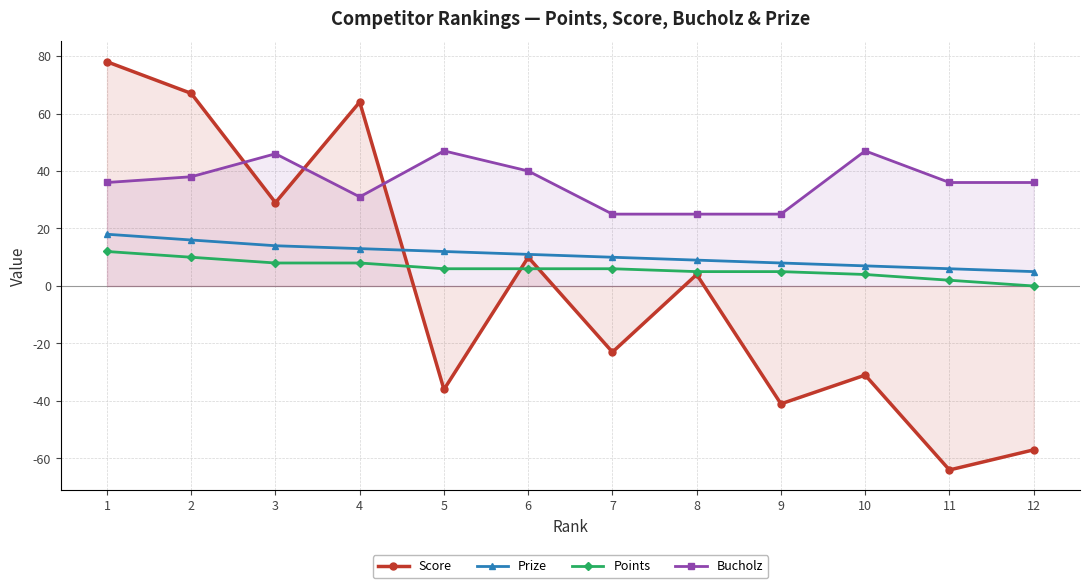

At how many categories does at least one series exceed 67?

1